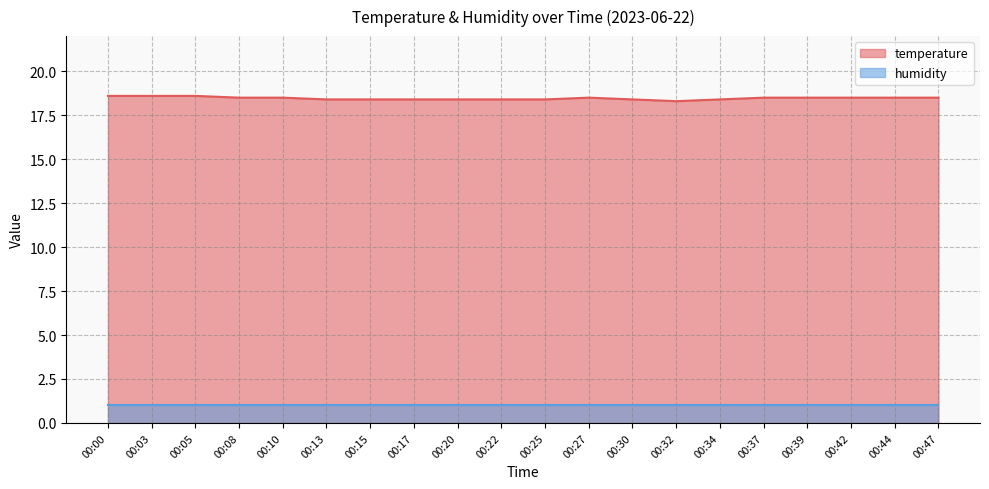

What is the greatest value displayed?

18.6